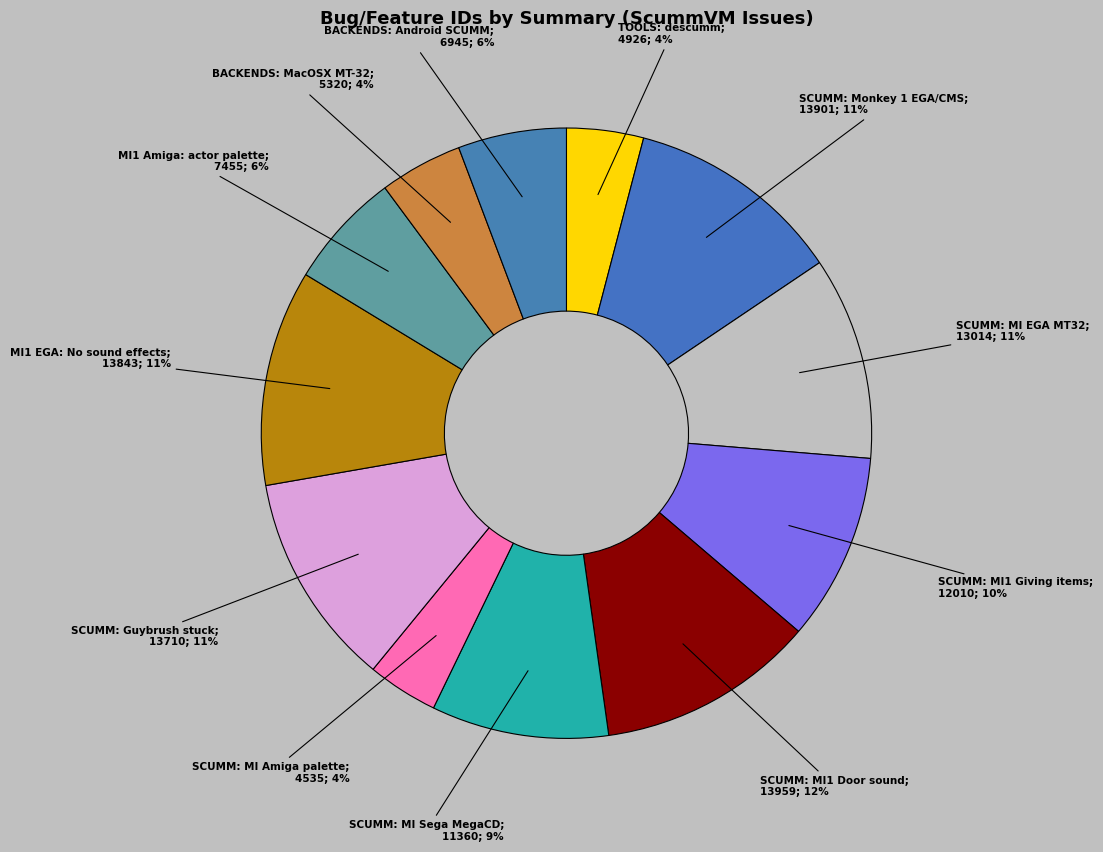

Rank the categories by value from lowest to highest.

SCUMM: MI Amiga palette, TOOLS: descumm, BACKENDS: MacOSX MT-32, BACKENDS: Android SCUMM, MI1 Amiga: actor palette, SCUMM: MI Sega MegaCD, SCUMM: MI1 Giving items, SCUMM: MI EGA MT32, SCUMM: Guybrush stuck, MI1 EGA: No sound effects, SCUMM: Monkey 1 EGA/CMS, SCUMM: MI1 Door sound